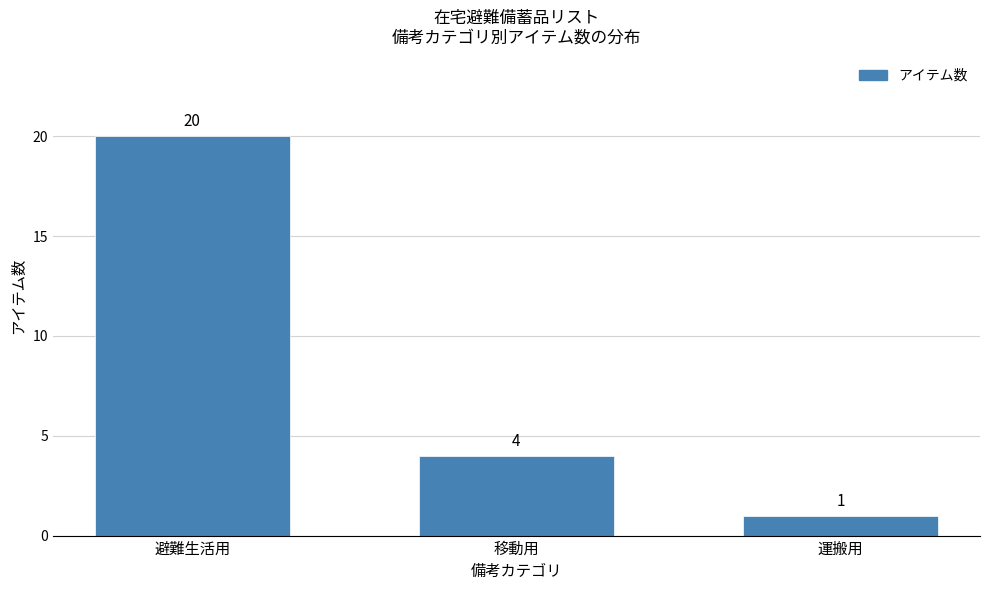

Reading left to right, extract all data points from this chart.

避難生活用=20	移動用=4	運搬用=1